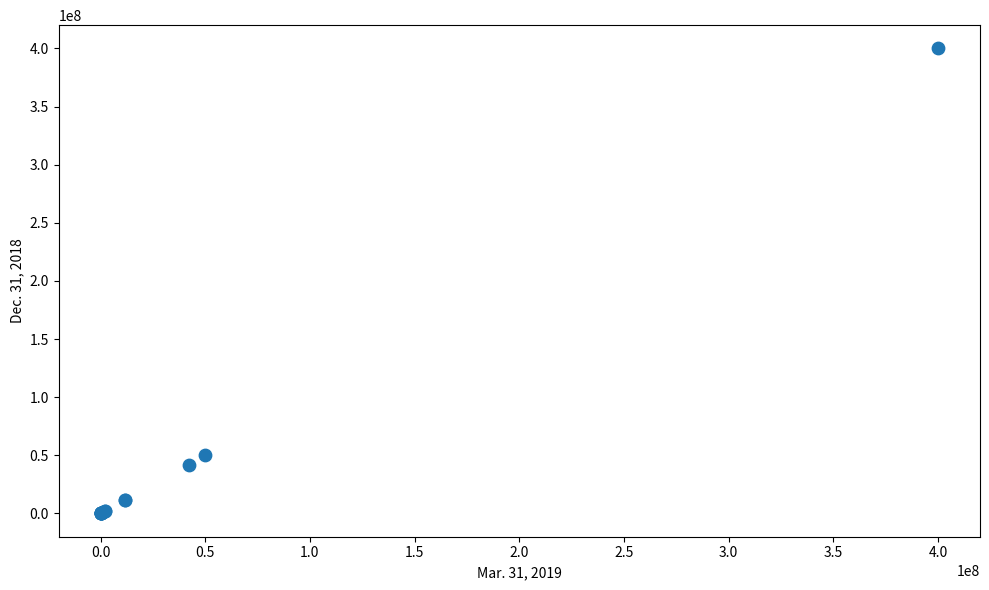

What Y value in the scatter plot is closest to 200000000?

50000000.0